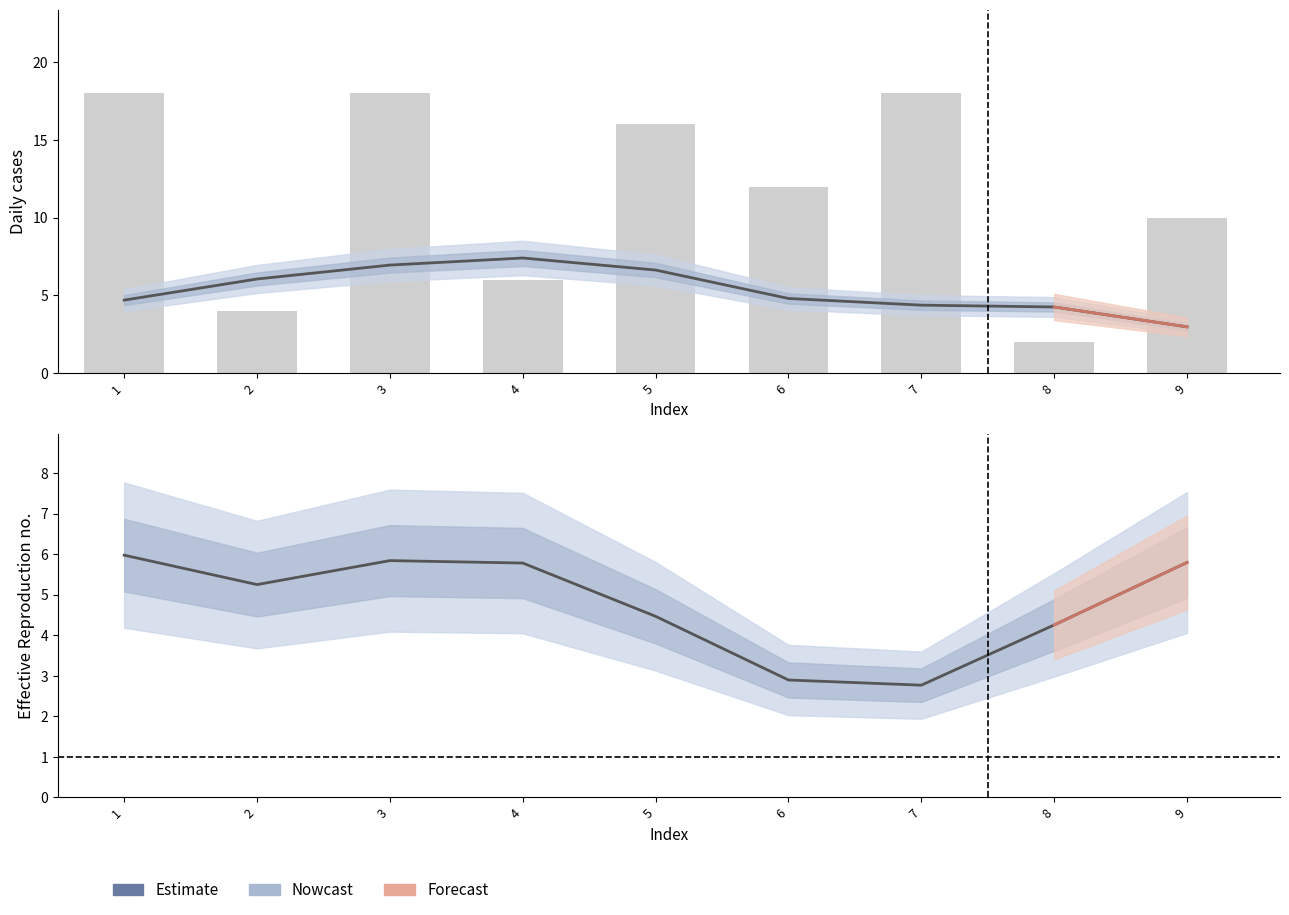

Reading left to right, list all the values displayed in this chart.

1=6.0	2=5.2	3=5.8	4=5.8	5=4.5	6=2.9	7=2.8	8=4.3	9=5.8